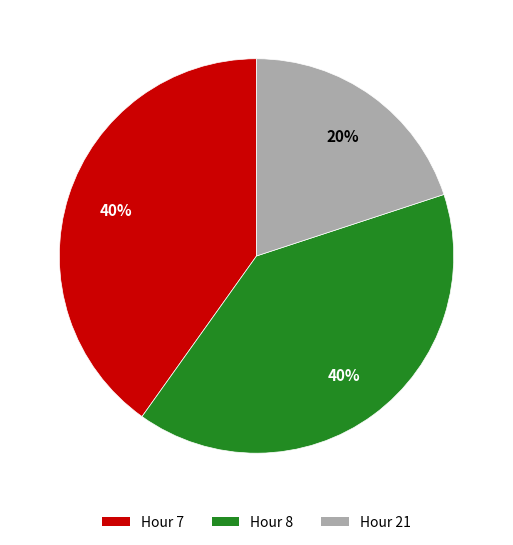

What is the smallest slice in the pie chart?

Hour 21